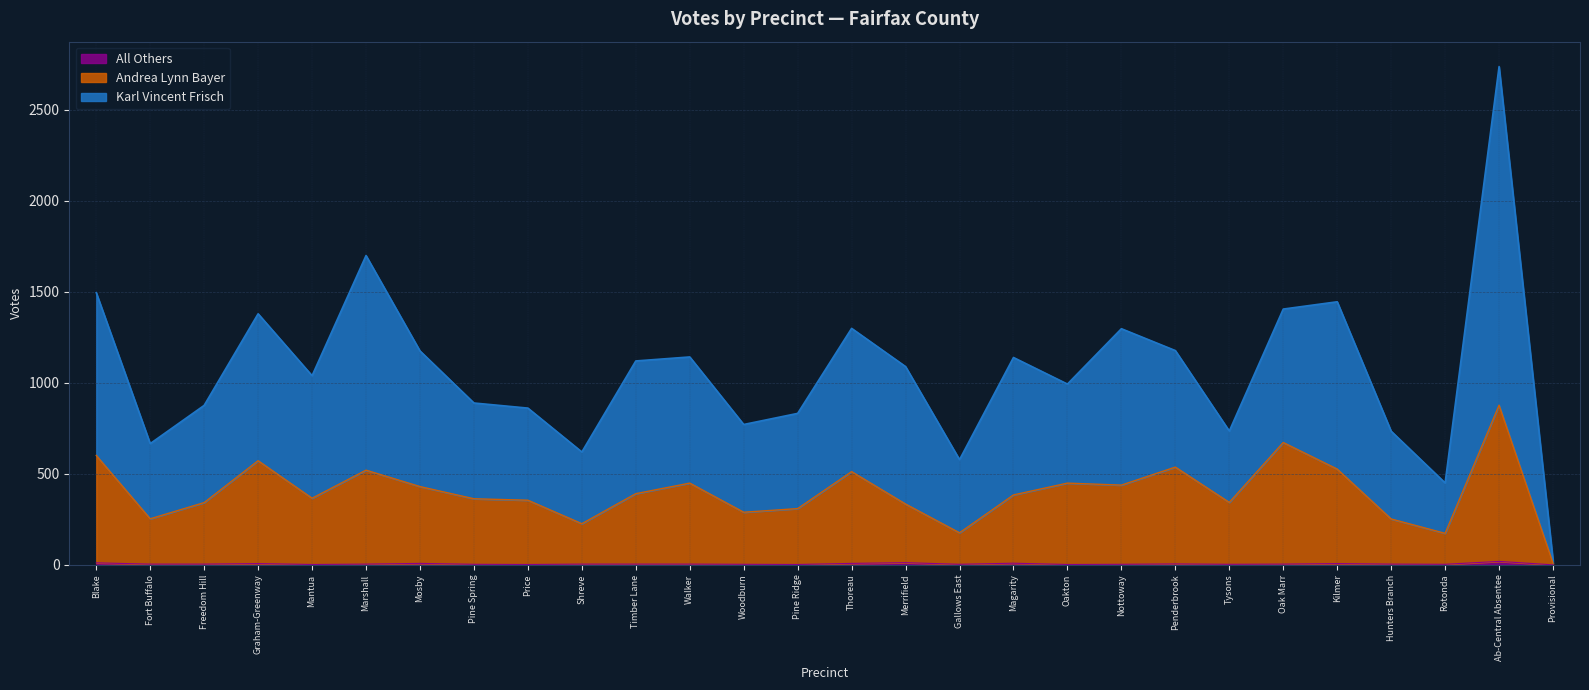

Which series has the largest total across all categories?

Karl Vincent Frisch